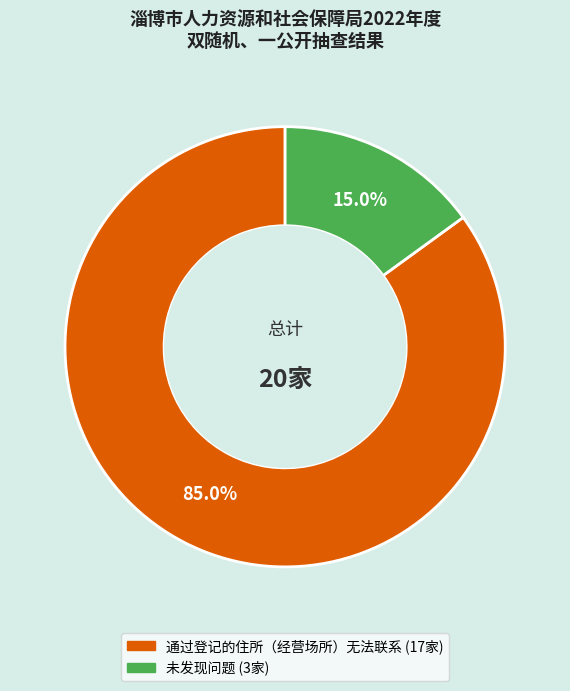

How many slices are in this pie chart?

2